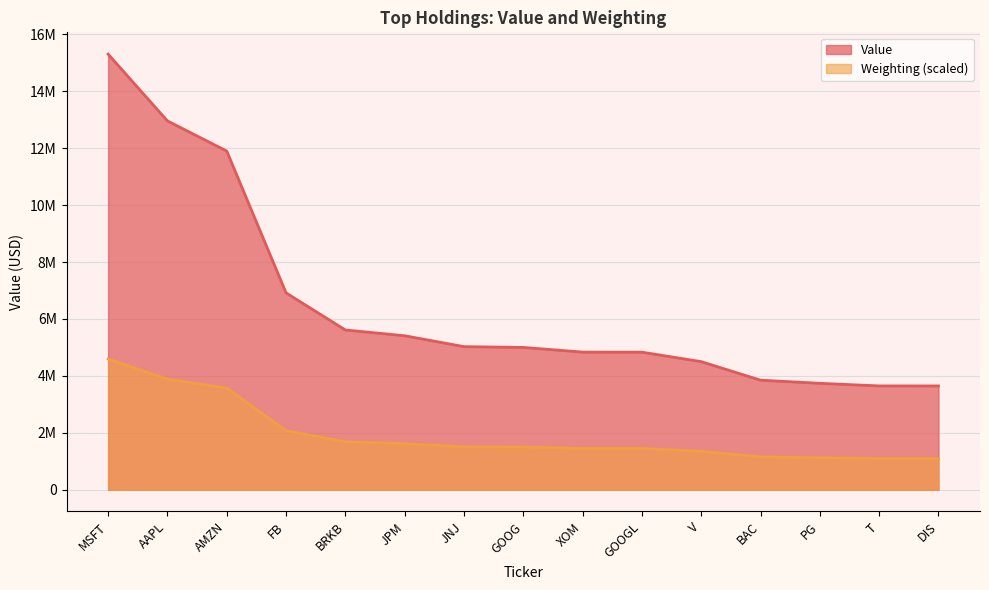

Which category has the lowest value in the Weighting series?

T